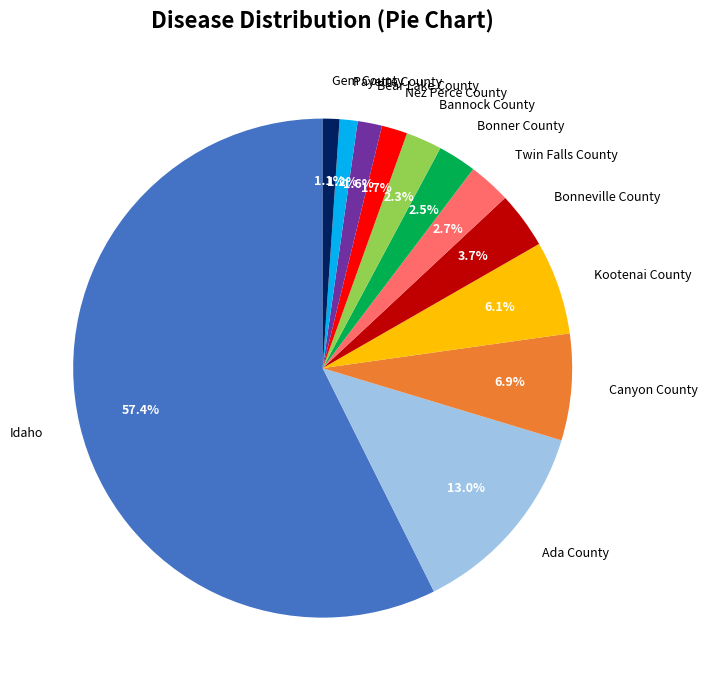

Is there a majority slice in this chart?

Yes